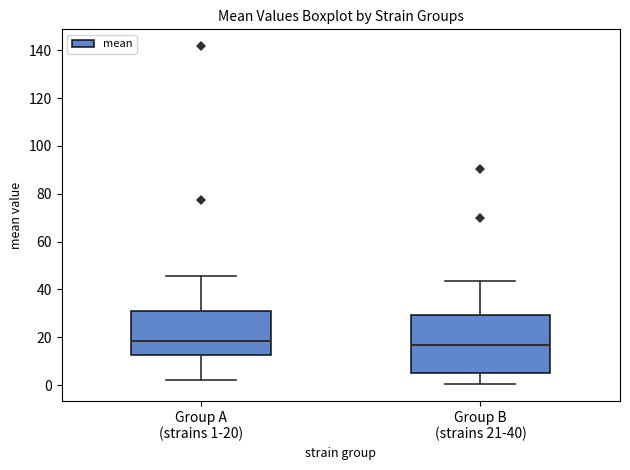

Where does the upper whisker of the box for Group A (strains 1-20) end on the y-axis? The values are not printed on the chart, so give them approximately, as read against the axis.

46